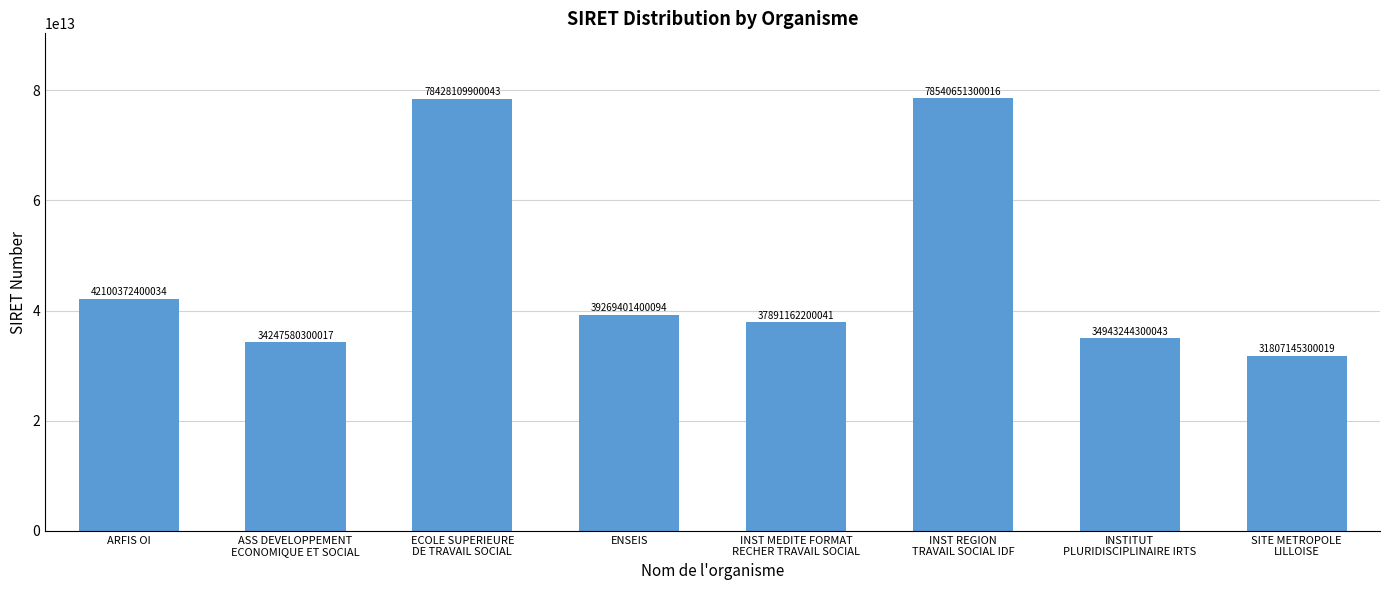

What is the label of the 4th bar from the left?

ENSEIS